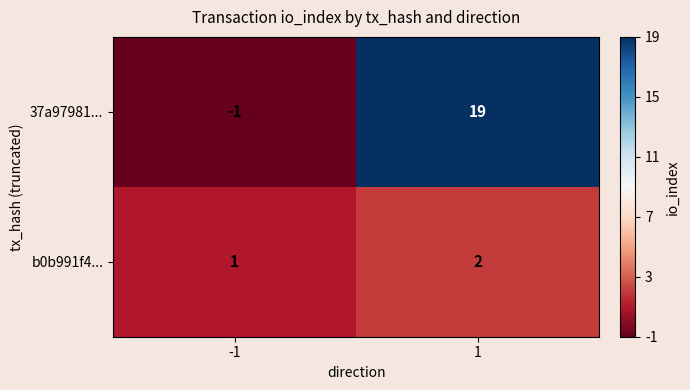

Read the 37a97981... value at 1.

19